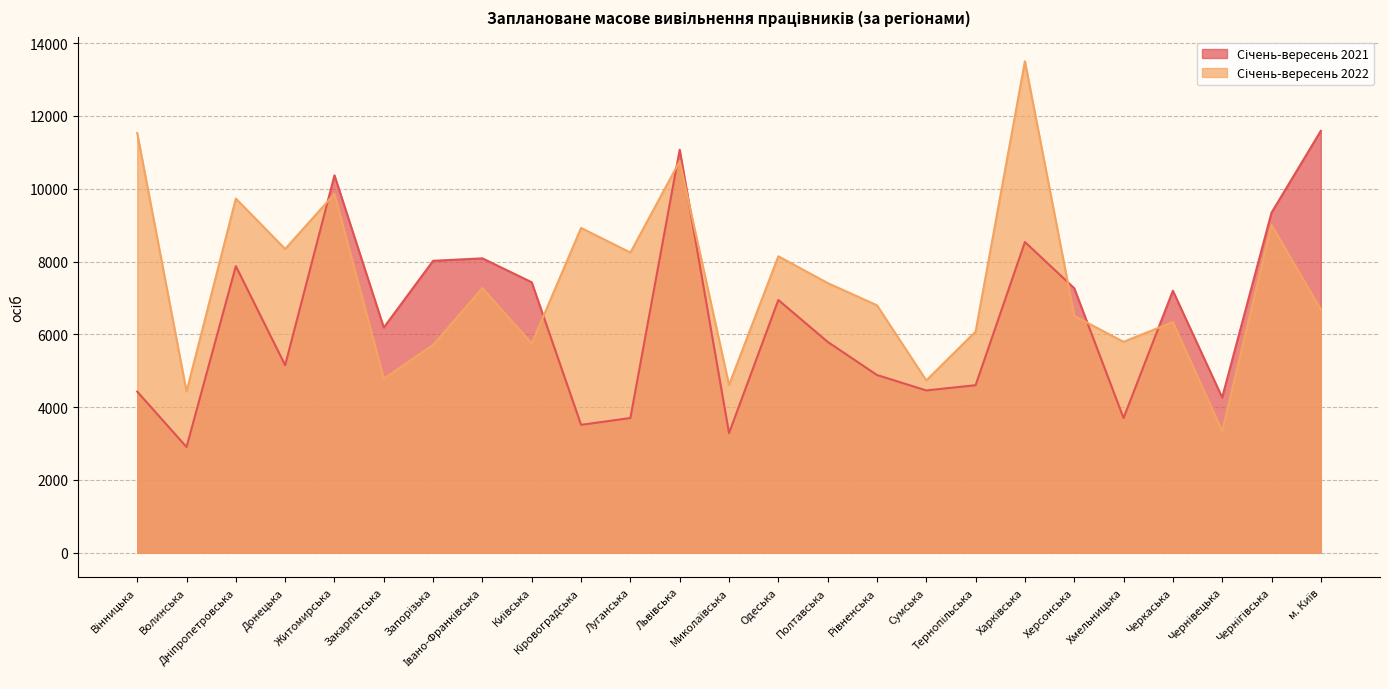

After their last crossing, which series has the higher values: Січень-вересень 2022 or Січень-вересень 2021?

Січень-вересень 2021